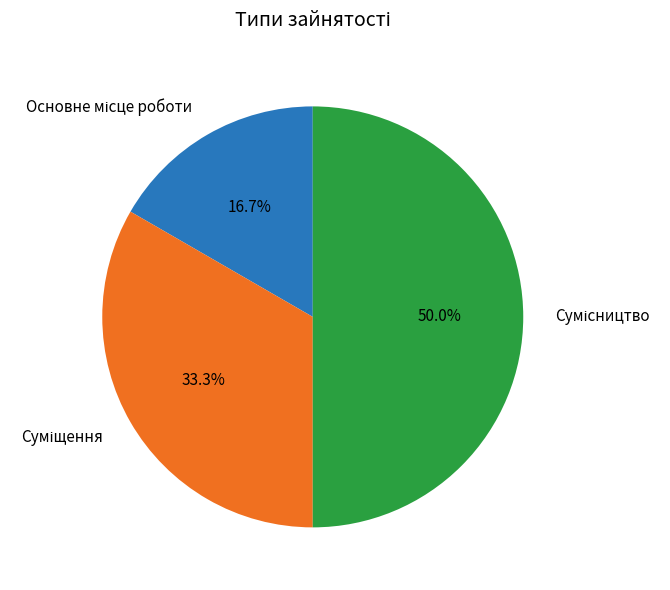

How many segments does this pie chart have?

3